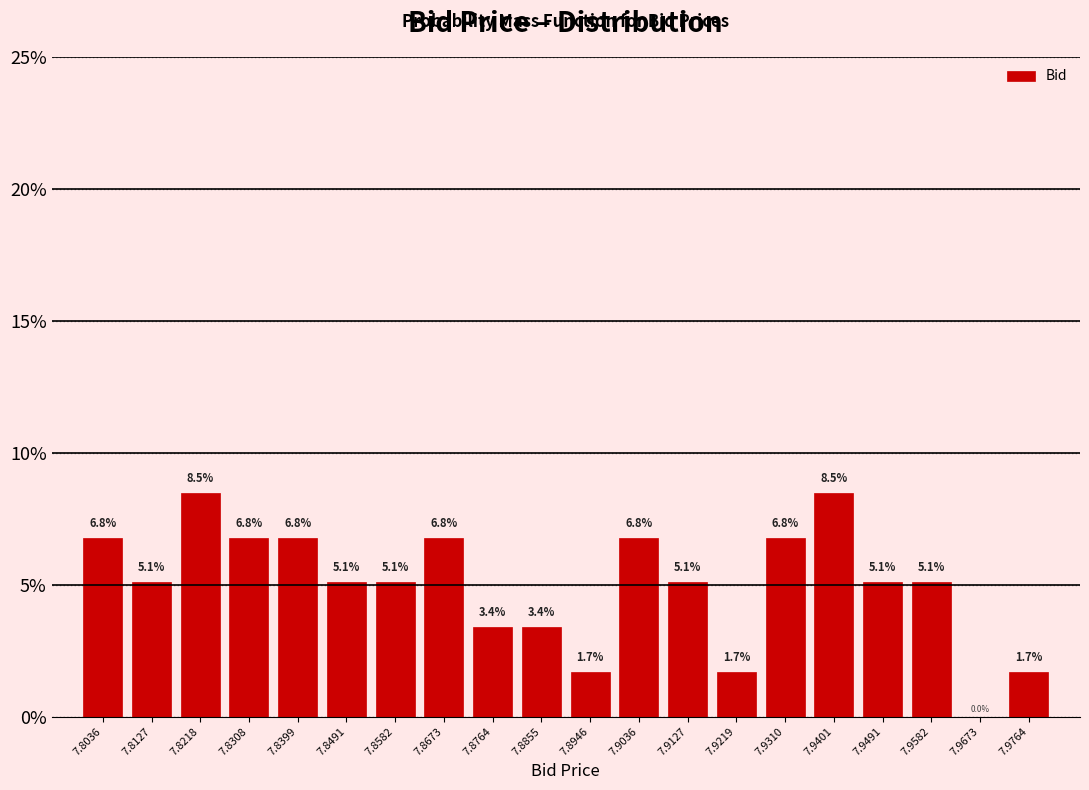

Reading left to right, transcribe this chart: for each bar, give the range it covers on the x-axis and its height. The bar edges are not printed on the chart, so give them approximately, as read against the axis.

7.799 to 7.808: 6.8
7.808 to 7.817: 5.1
7.817 to 7.826: 8.5
7.826 to 7.835: 6.8
7.835 to 7.845: 6.8
7.845 to 7.854: 5.1
7.854 to 7.863: 5.1
7.863 to 7.872: 6.8
7.872 to 7.881: 3.4
7.881 to 7.890: 3.4
7.890 to 7.899: 1.7
7.899 to 7.908: 6.8
7.908 to 7.917: 5.1
7.917 to 7.926: 1.7
7.926 to 7.936: 6.8
7.936 to 7.945: 8.5
7.945 to 7.954: 5.1
7.954 to 7.963: 5.1
7.963 to 7.972: 0.0
7.972 to 7.981: 1.7